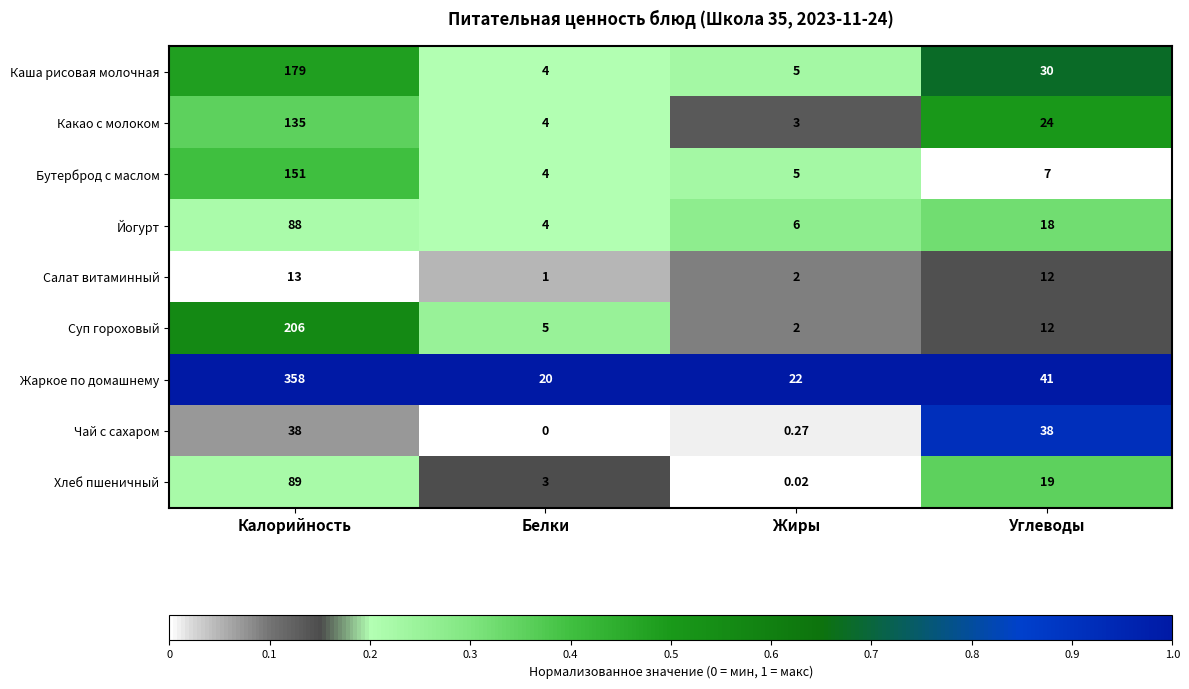

At which category does the chart reach its peak across all series?

Калорийность